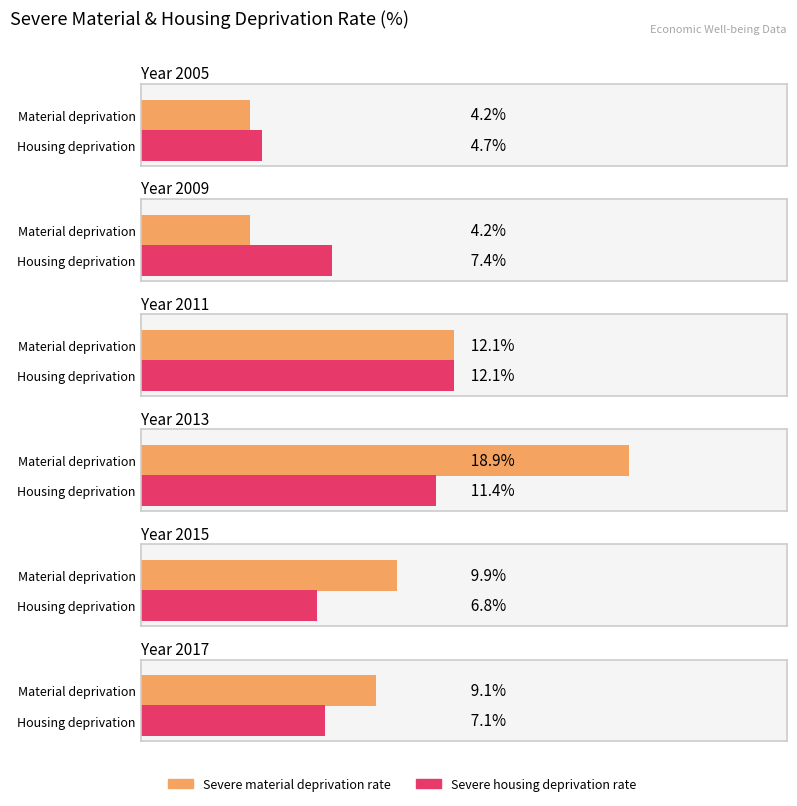

Which category has the highest value in the Severe material deprivation rate series?

2013